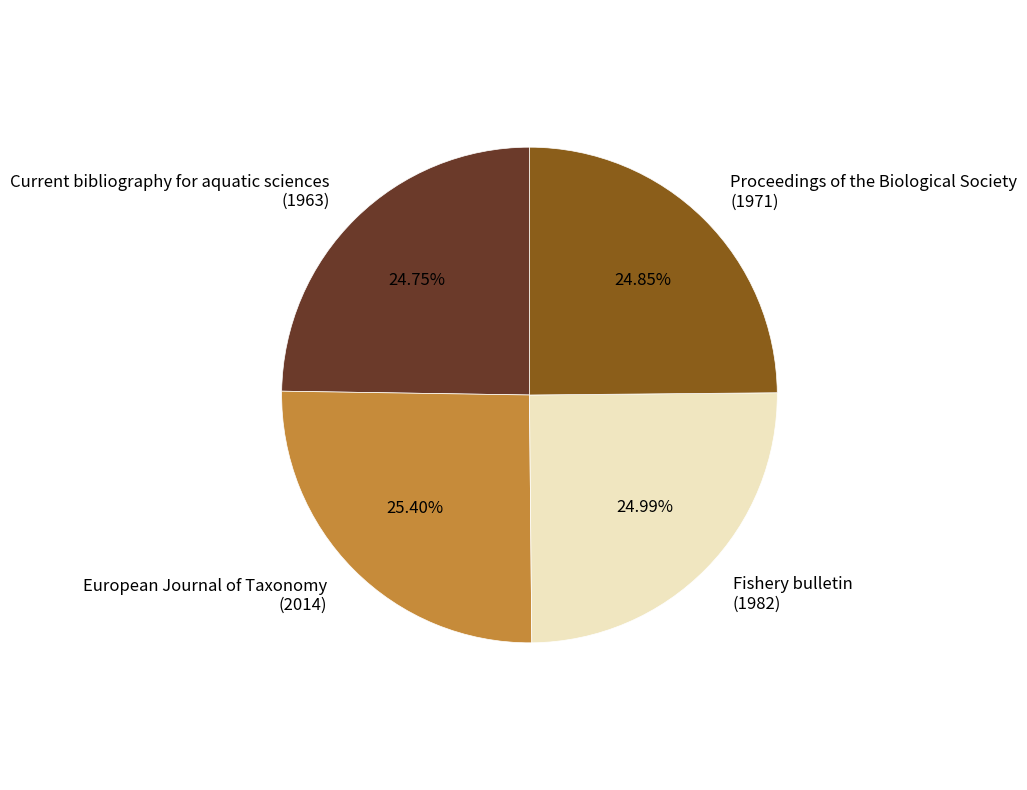

What is the ratio of the value at Proceedings of the Biological Society (1971) to the value at European Journal of Taxonomy (2014)?

1.0